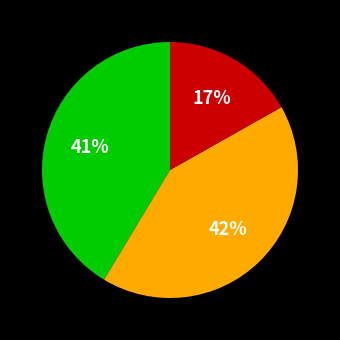

Does any single category account for the majority?

No